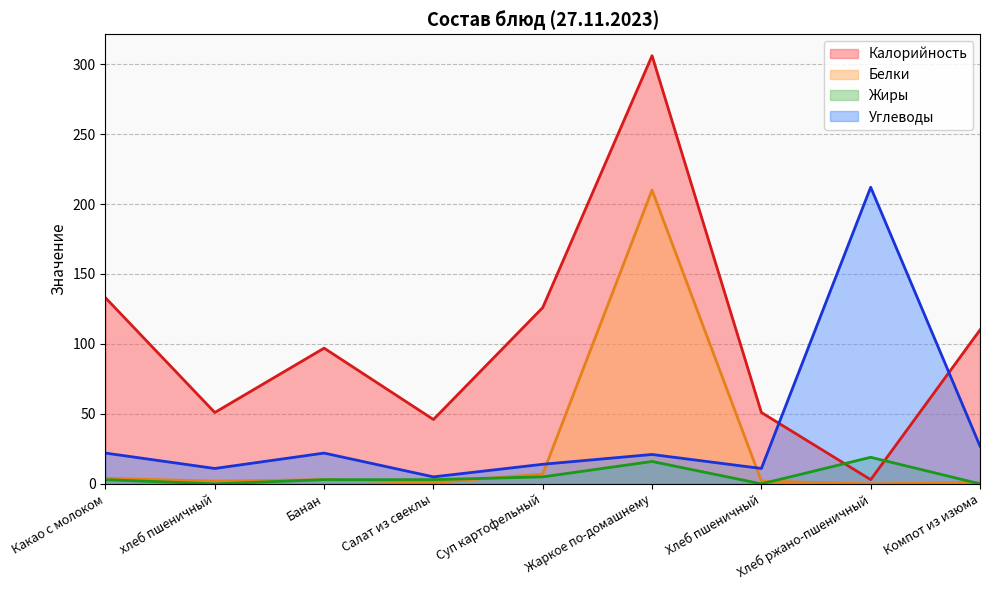

Where do Углеводы and Калорийность first cross each other?

Хлеб пшеничный and Хлеб ржано-пшеничный